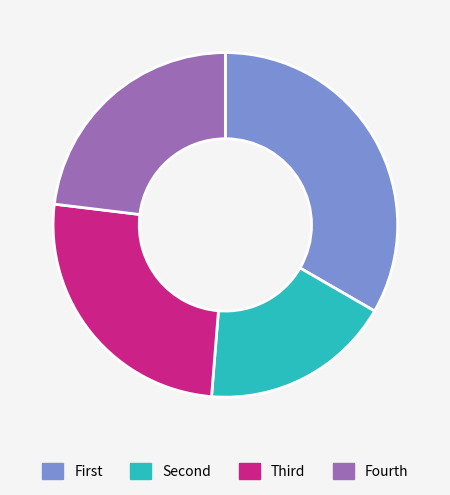

Does Fourth represent more than half of the total?

No